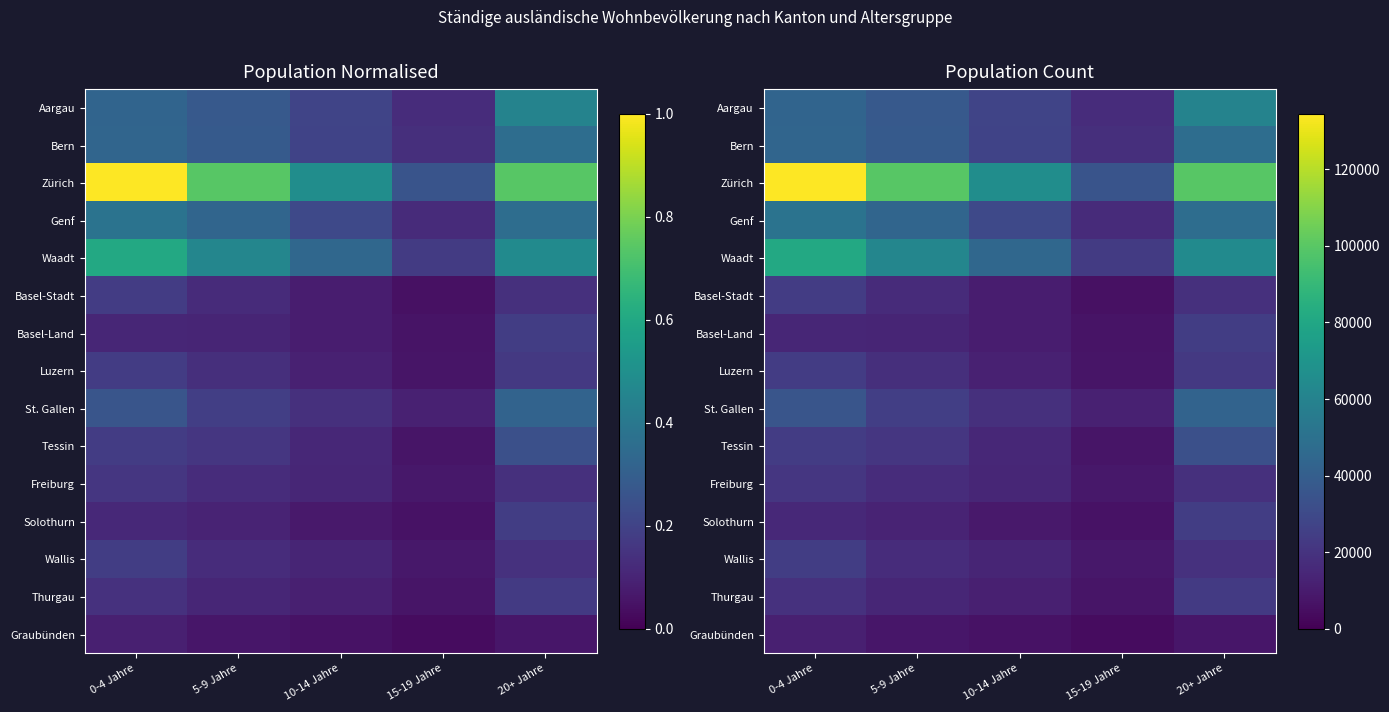

What is the sum of the Luzern values at 10-14 Jahre and 5-9 Jahre?

30355